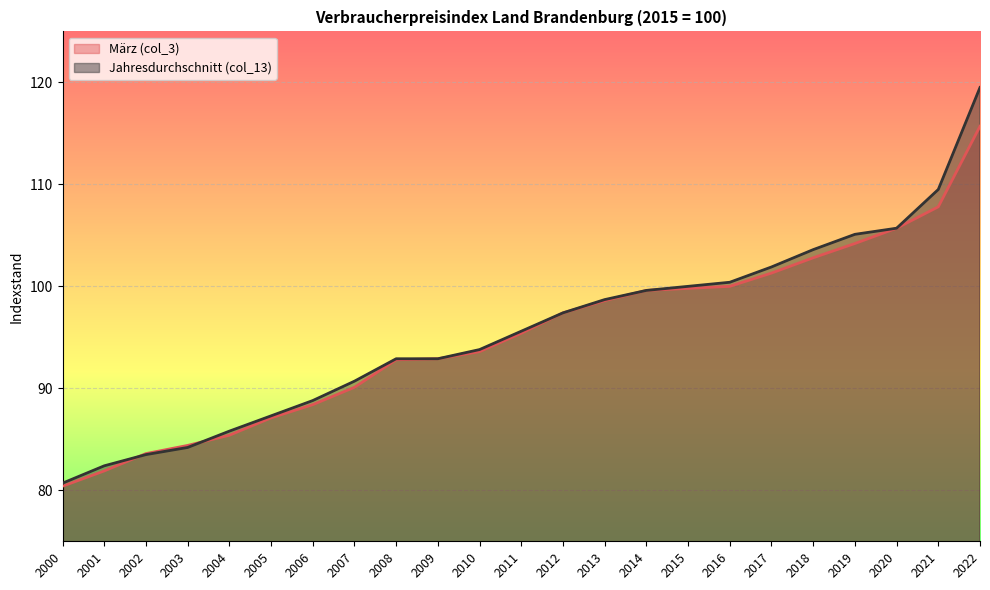

Does the chart display data point markers on the line(s)?

No